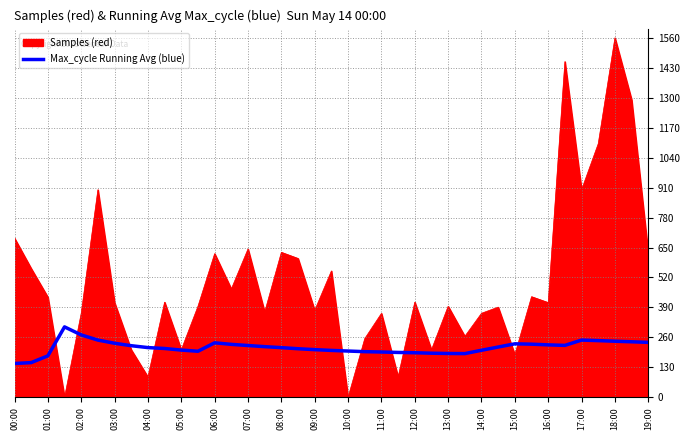

What is the highest value of the Max_cycle Running Avg (blue) series?

305.5